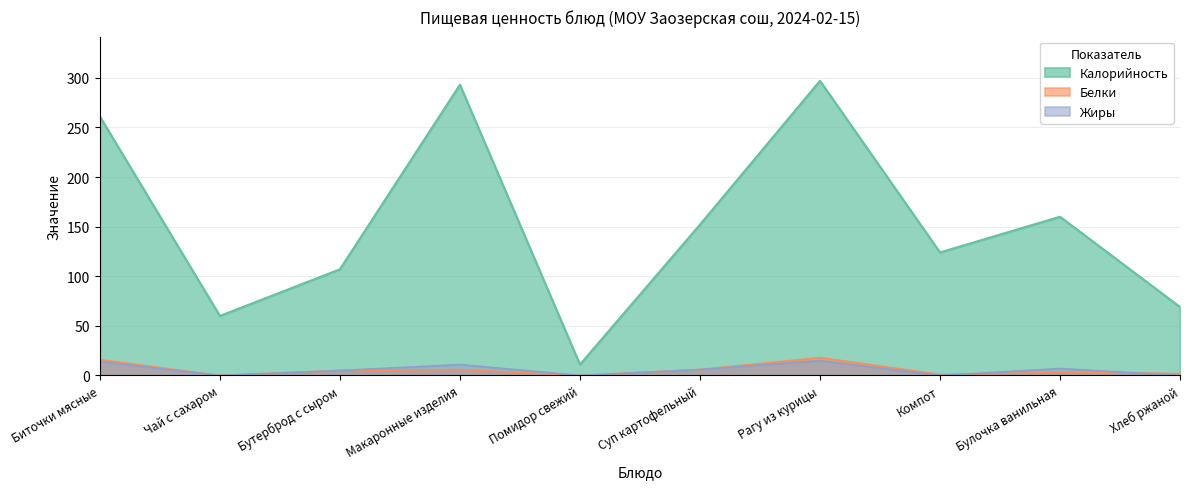

How many values in Жиры are above zero?

6